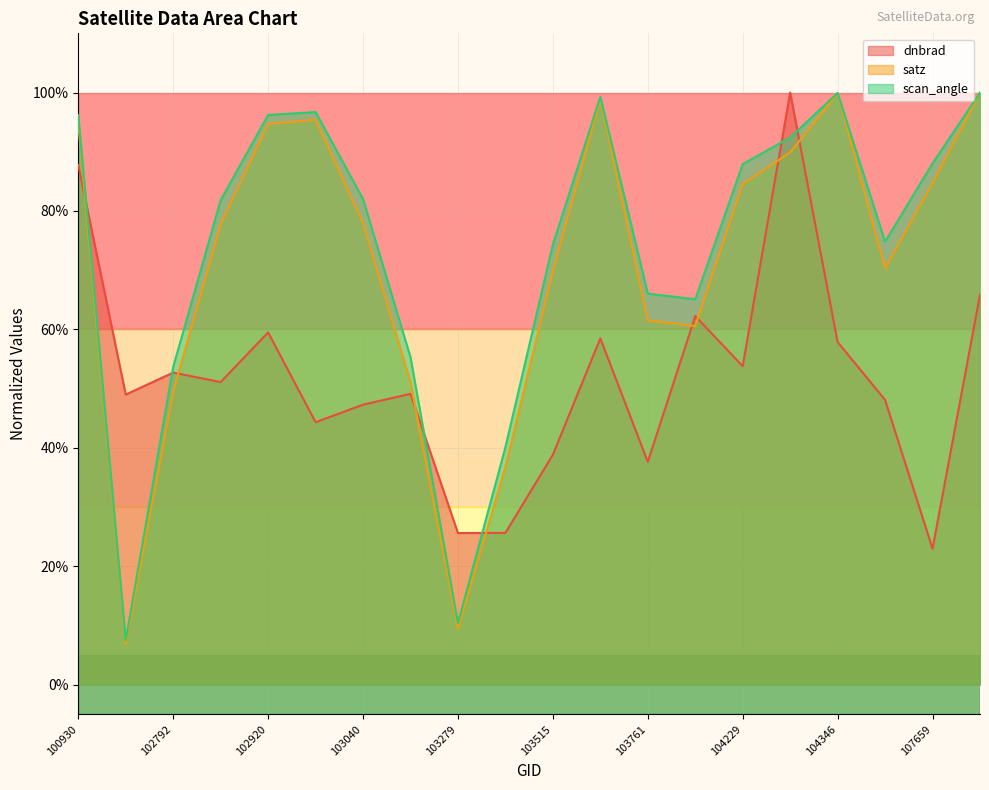

What is the sum of all dnbrad values?

10.4